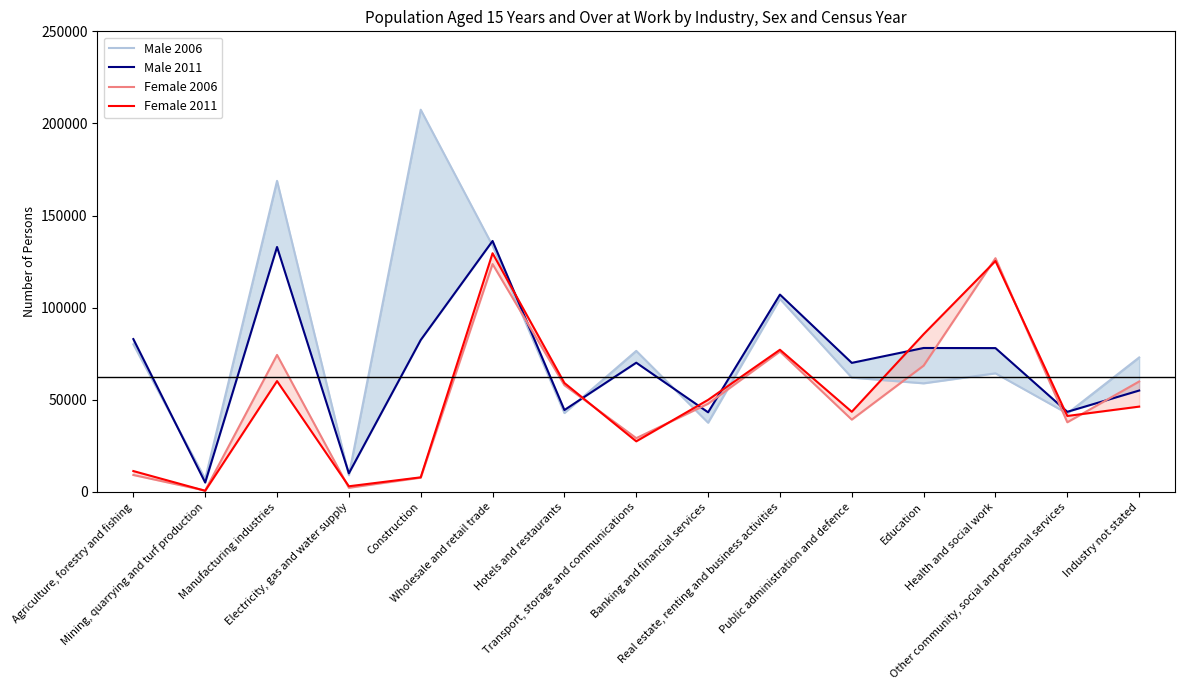

Which label corresponds to the largest value in the chart?

Construction